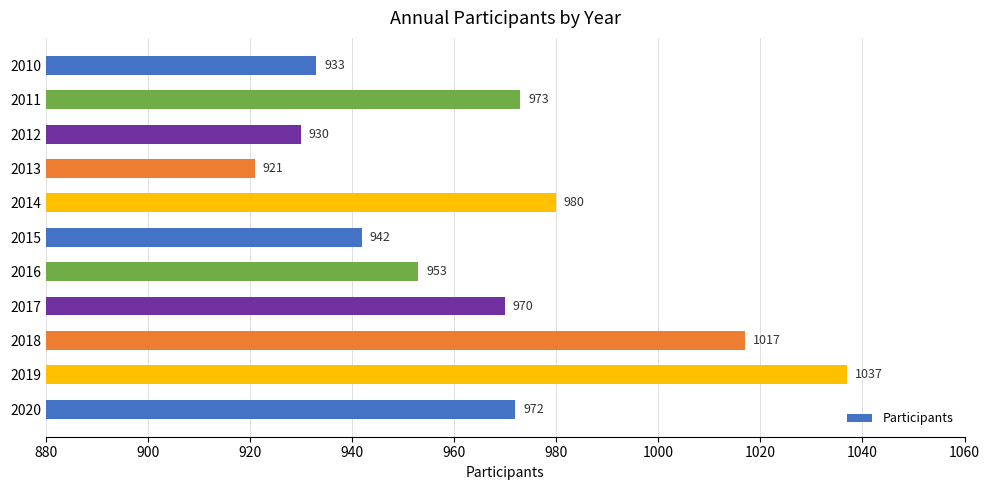

Which has a higher value, 2014 or 2011?

2014